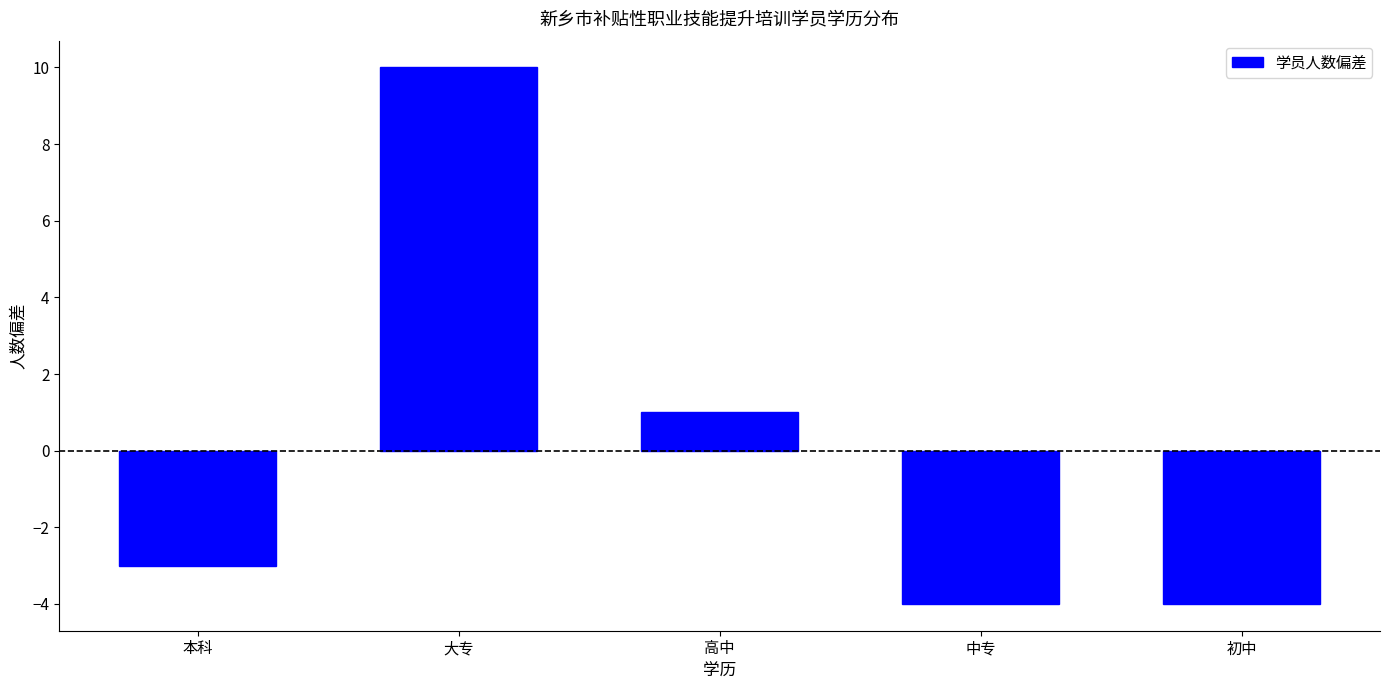

How many bars are there in total?

5